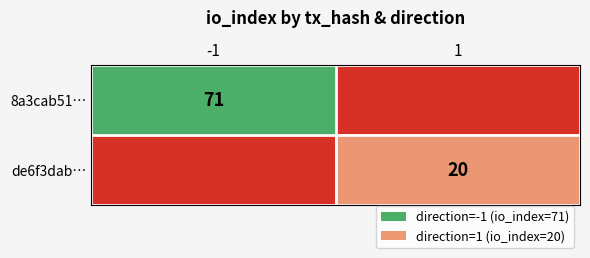

The value of de6f3dab… at 1 is 31. True or false?

False